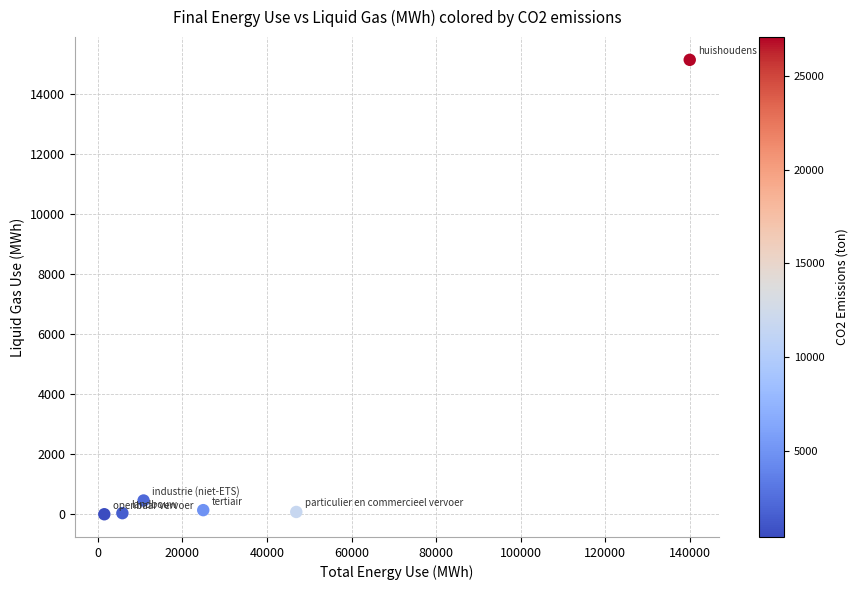

What Y value in the scatter plot is closest to 7570?

458.2